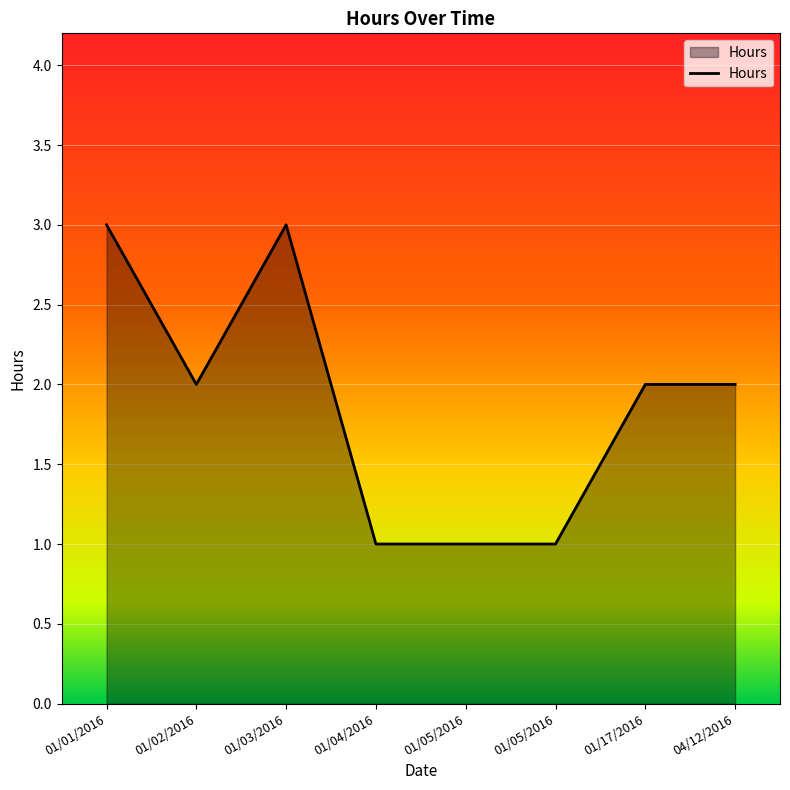

Which has a higher value, 01/03/2016 or 01/01/2016?

01/03/2016